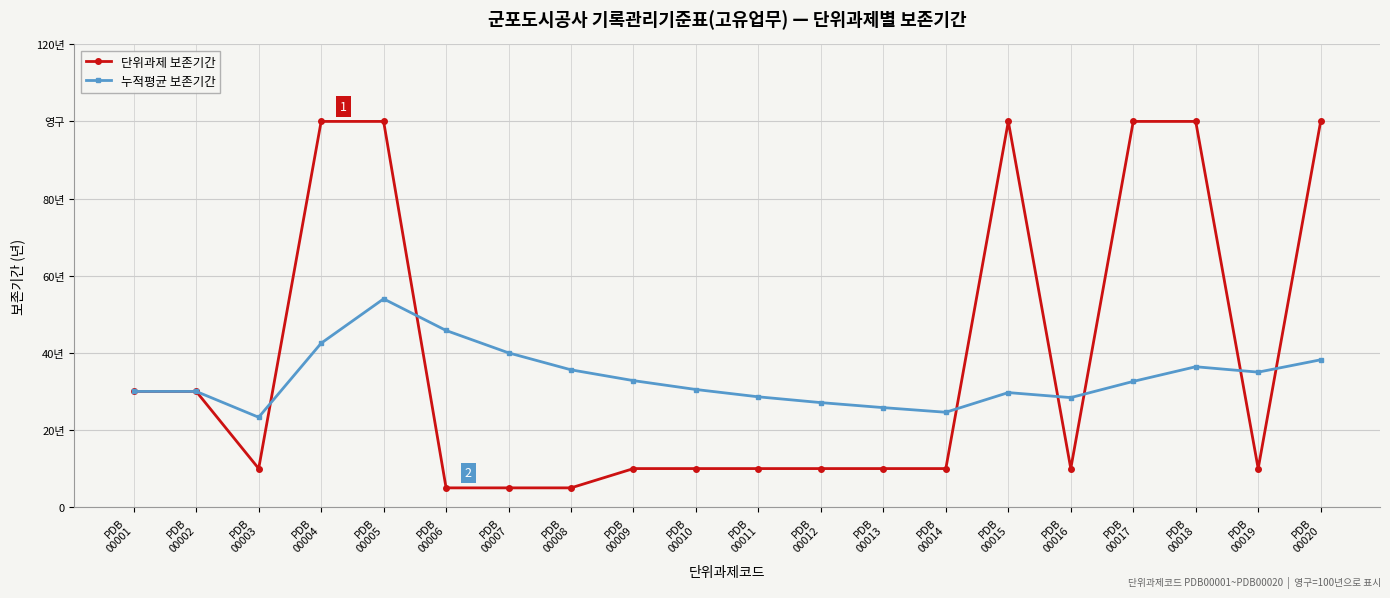

The value of 누적평균 보존기간 at PDB
00012 is 48.3. True or false?

False